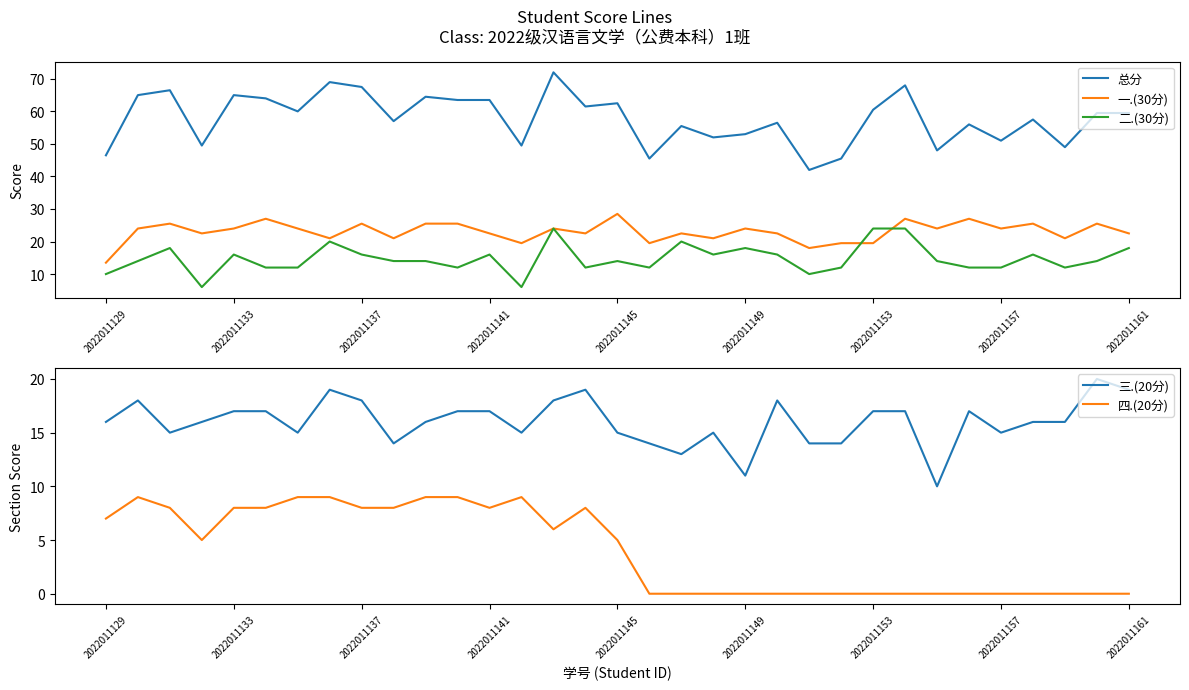

Reading right to left, what are all the values shown in this chart?

总分: 59.5	59.5	49.0	57.5	51.0	56.0	48.0	68.0	60.5	45.5	42.0	56.5	53.0	52.0	55.5	45.5	62.5	61.5	72.0	49.5	63.5	63.5	64.5	57.0	67.5	69.0	60.0	64.0	65.0	49.5	66.5	65.0	46.5
一.(30分): 22.5	25.5	21.0	25.5	24.0	27.0	24.0	27.0	19.5	19.5	18.0	22.5	24.0	21.0	22.5	19.5	28.5	22.5	24.0	19.5	22.5	25.5	25.5	21.0	25.5	21.0	24.0	27.0	24.0	22.5	25.5	24.0	13.5
二.(30分): 18.0	14.0	12.0	16.0	12.0	12.0	14.0	24.0	24.0	12.0	10.0	16.0	18.0	16.0	20.0	12.0	14.0	12.0	24.0	6.0	16.0	12.0	14.0	14.0	16.0	20.0	12.0	12.0	16.0	6.0	18.0	14.0	10.0
三.(20分): 19.0	20.0	16.0	16.0	15.0	17.0	10.0	17.0	17.0	14.0	14.0	18.0	11.0	15.0	13.0	14.0	15.0	19.0	18.0	15.0	17.0	17.0	16.0	14.0	18.0	19.0	15.0	17.0	17.0	16.0	15.0	18.0	16.0
四.(20分): 0.0	0.0	0.0	0.0	0.0	0.0	0.0	0.0	0.0	0.0	0.0	0.0	0.0	0.0	0.0	0.0	5.0	8.0	6.0	9.0	8.0	9.0	9.0	8.0	8.0	9.0	9.0	8.0	8.0	5.0	8.0	9.0	7.0